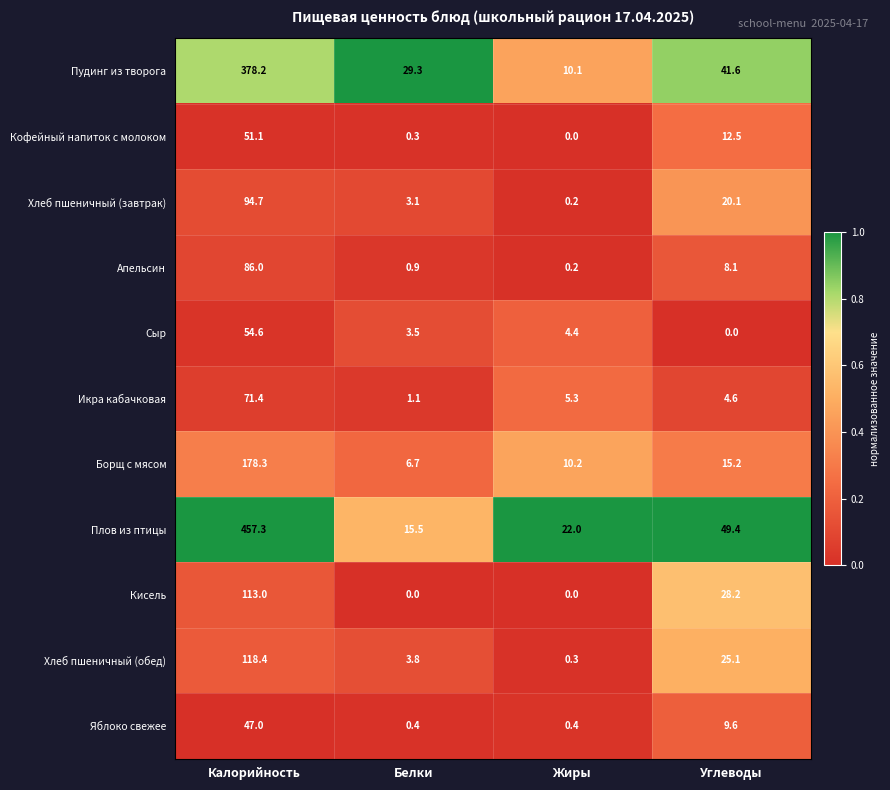

Where is Хлеб пшеничный (завтрак) nearest to the value 47?

Углеводы